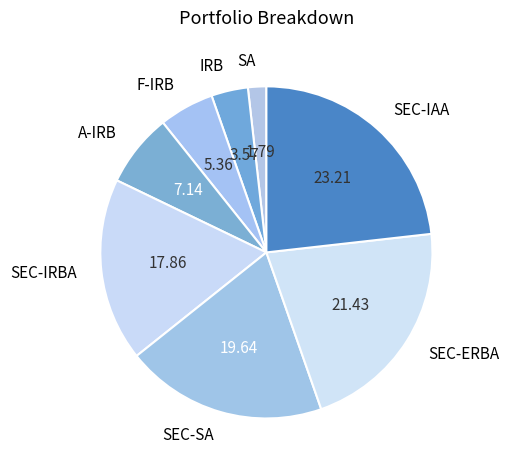

Is SEC-IRBA the majority of the pie?

No